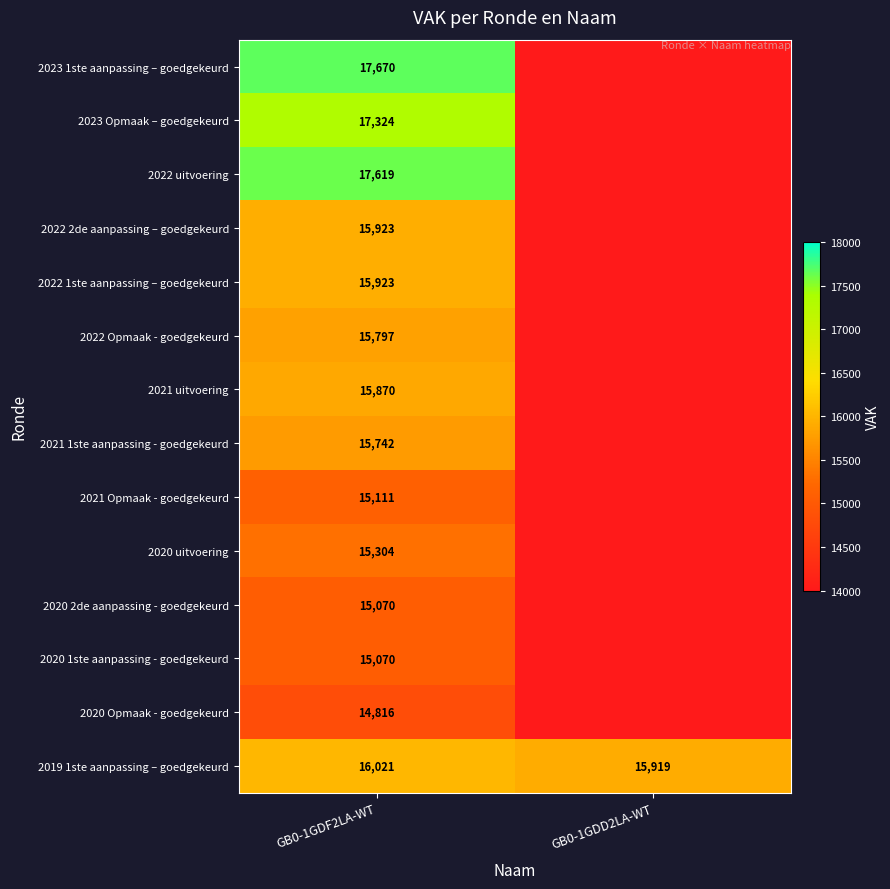

What is the difference between the 2019 1ste aanpassing – goedgekeurd values at GB0-1GDD2LA-WT and GB0-1GDF2LA-WT?

102